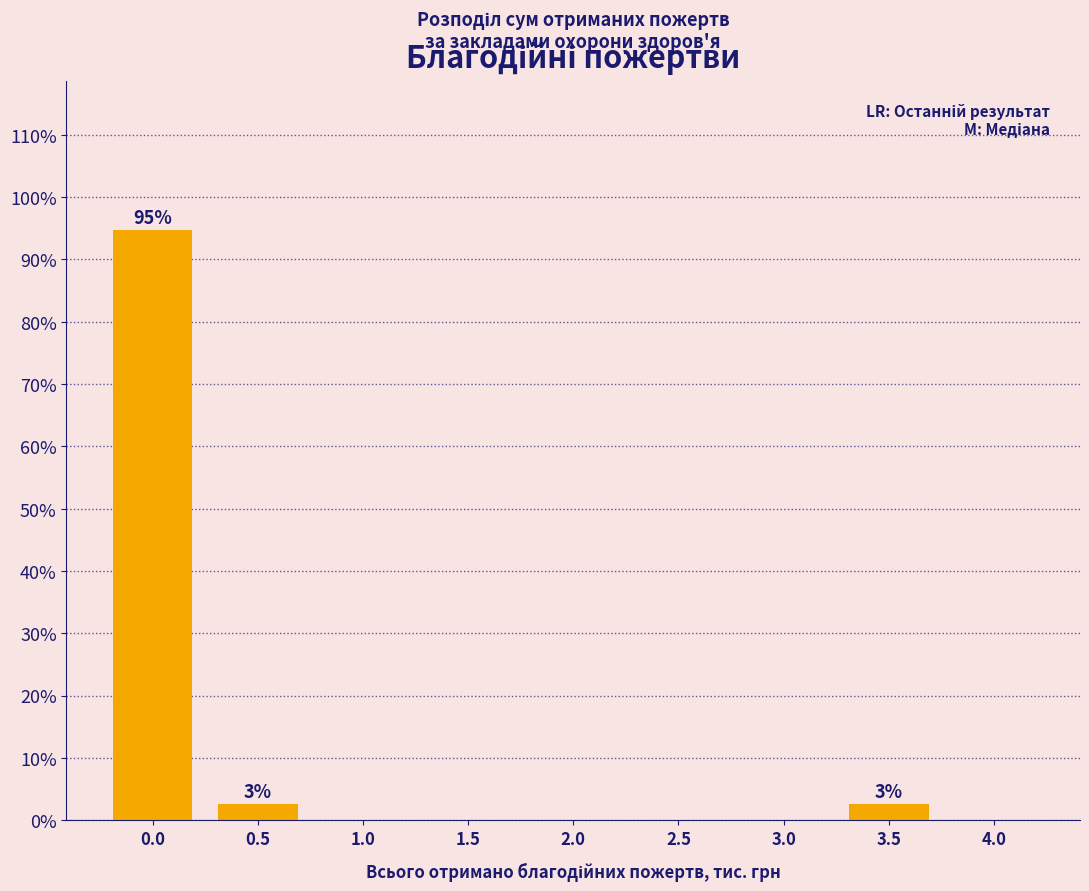

Reading left to right, transcribe all the data shown in this chart.

0.0=94.7	0.5=2.6	1.0=0.0	1.5=0.0	2.0=0.0	2.5=0.0	3.0=0.0	3.5=2.6	4.0=0.0